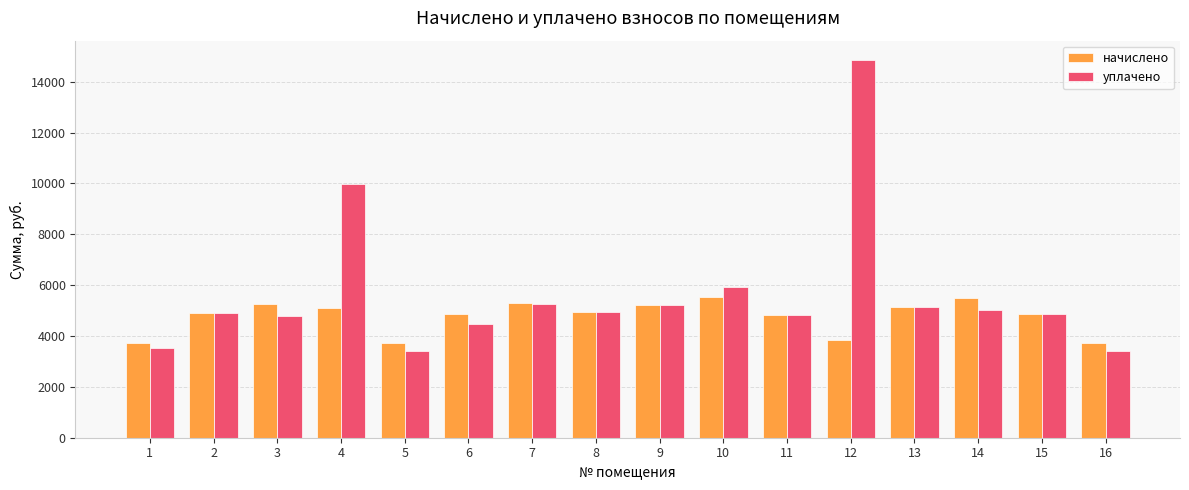

What is the sum of the начислено values at 9 and 4?

10339.6